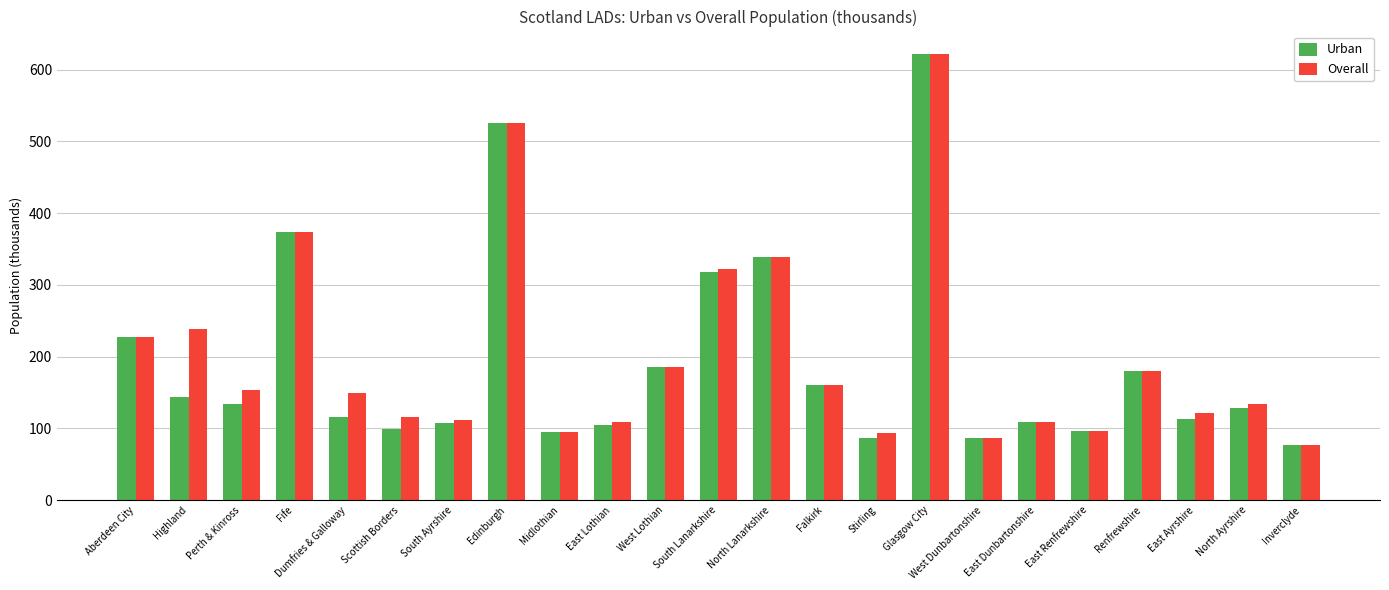

The Overall series shows 94.7 at Midlothian. True or false?

True